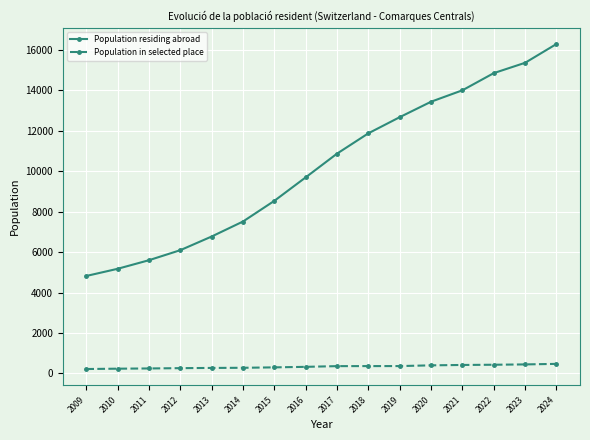

What is the value of the Population in selected place point at the 1st from the left?

218